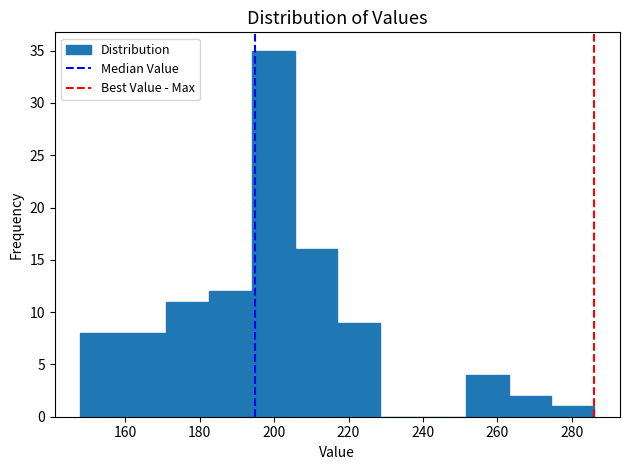

Reading left to right, transcribe this chart: for each bar, give the range it covers on the x-axis and its height. Neither the bar edges nor the heights are printed on the chart, so give them approximately, as read against the axes.

148.0 to 159.5: 8
159.5 to 171.0: 8
171.0 to 182.5: 11
182.5 to 194.0: 12
194.0 to 205.5: 35
205.5 to 217.0: 16
217.0 to 228.5: 9
228.5 to 240.0: 0
240.0 to 251.5: 0
251.5 to 263.0: 4
263.0 to 274.5: 2
274.5 to 286.0: 1